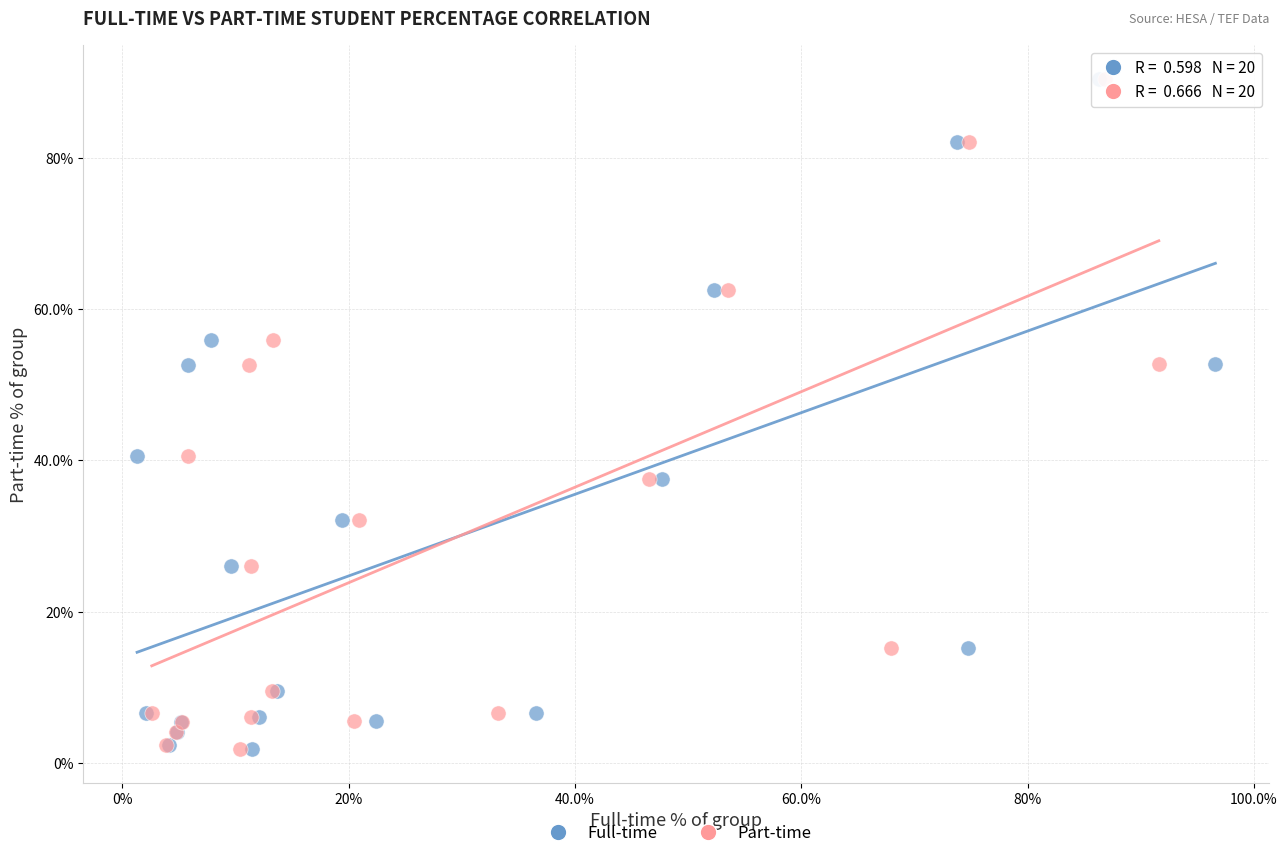

What are all the series names shown in the legend?

Full-time, Part-time